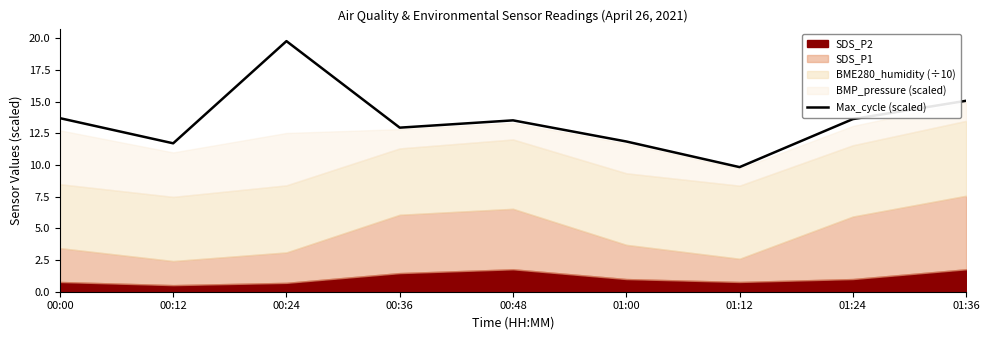

How many points are lower than both their immediate neighbors (excluding endpoints)?

3